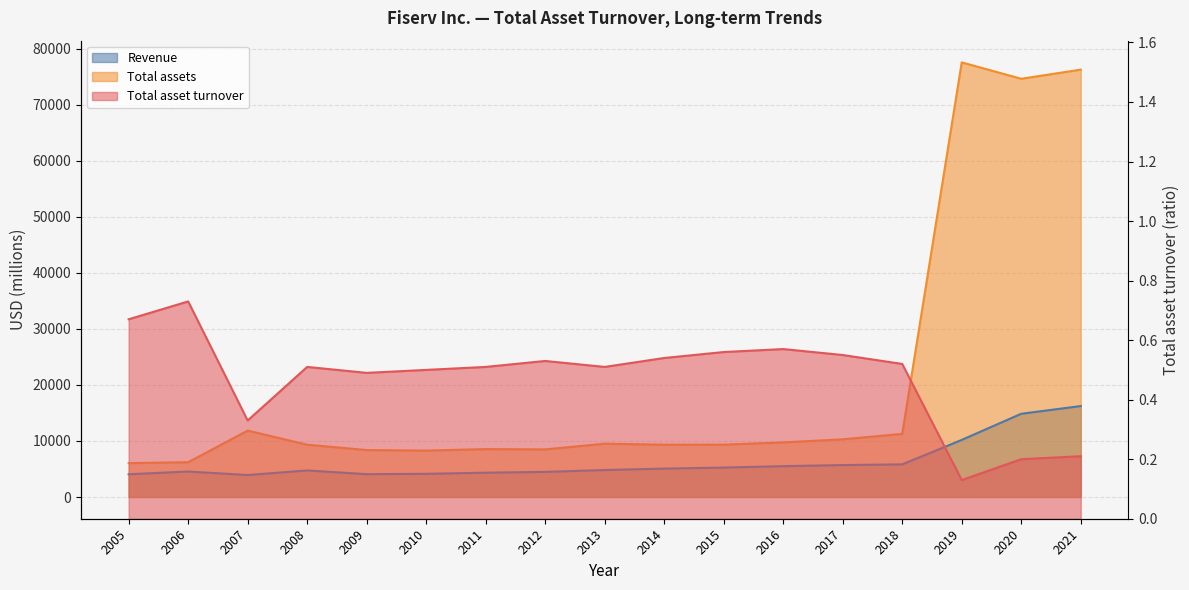

True or false: Revenue and Total assets cross at least once.

False